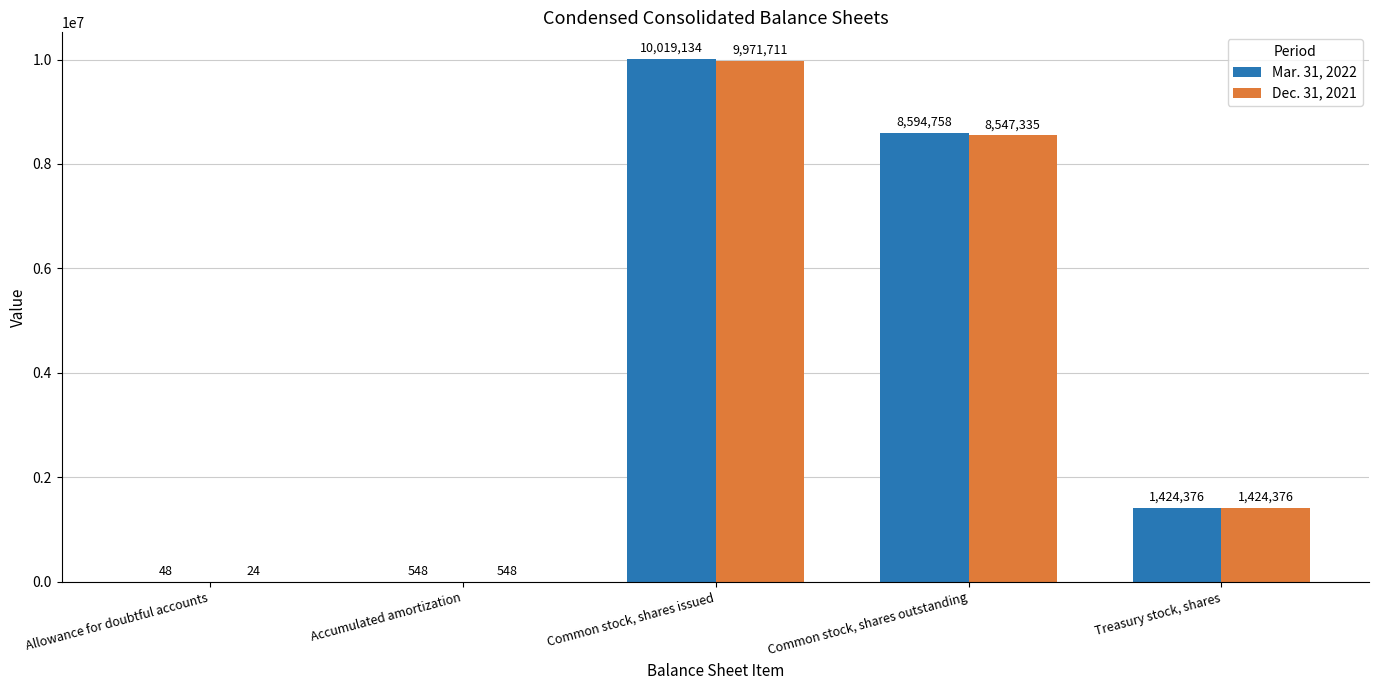

What is the sum of all Dec. 31, 2021 values?

19943994